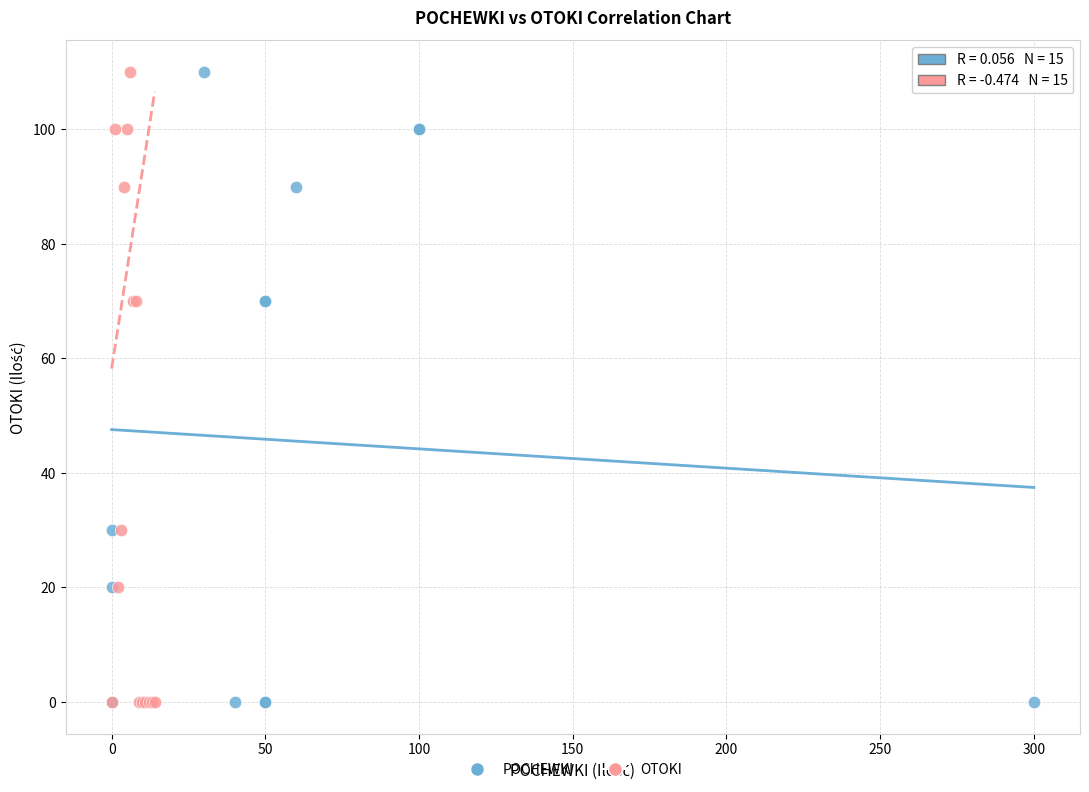

What are all the series names shown in the legend?

POCHEWKI, OTOKI